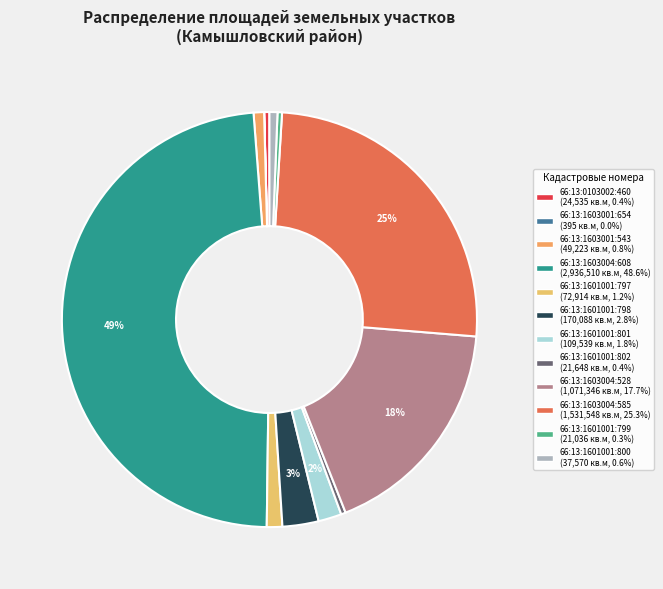

Combined, what portion of the pie is 66:13:1601001:801 and 66:13:0103002:460?

2.2%